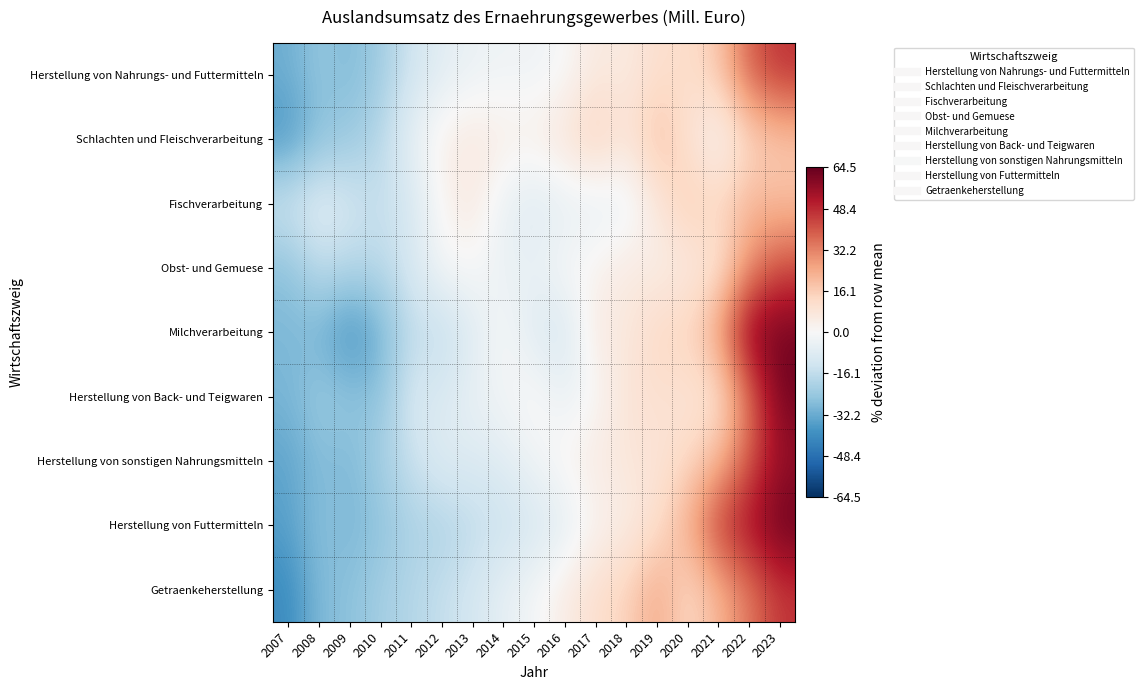

List the series in order of their peak value, highest first.

Herstellung von Futtermitteln, Milchverarbeitung, Herstellung von Back- und Teigwaren, Herstellung von sonstigen Nahrungsmitteln, Herstellung von Nahrungs- und Futtermitteln, Getraenkeherstellung, Obst- und Gemuese, Fischverarbeitung, Schlachten und Fleischverarbeitung